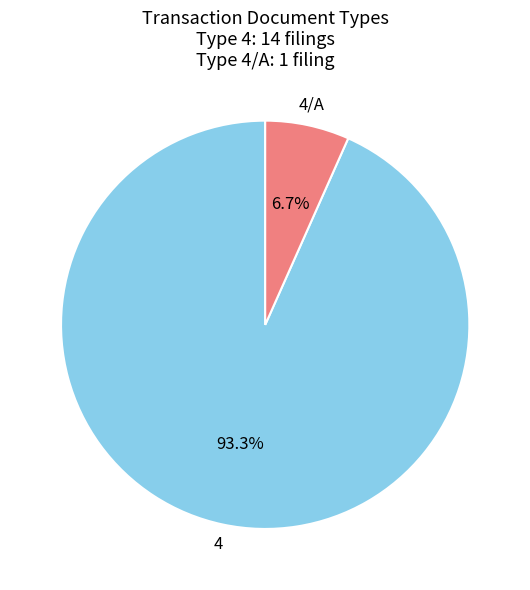

Is it true that 4/A is 1% of the pie?

False